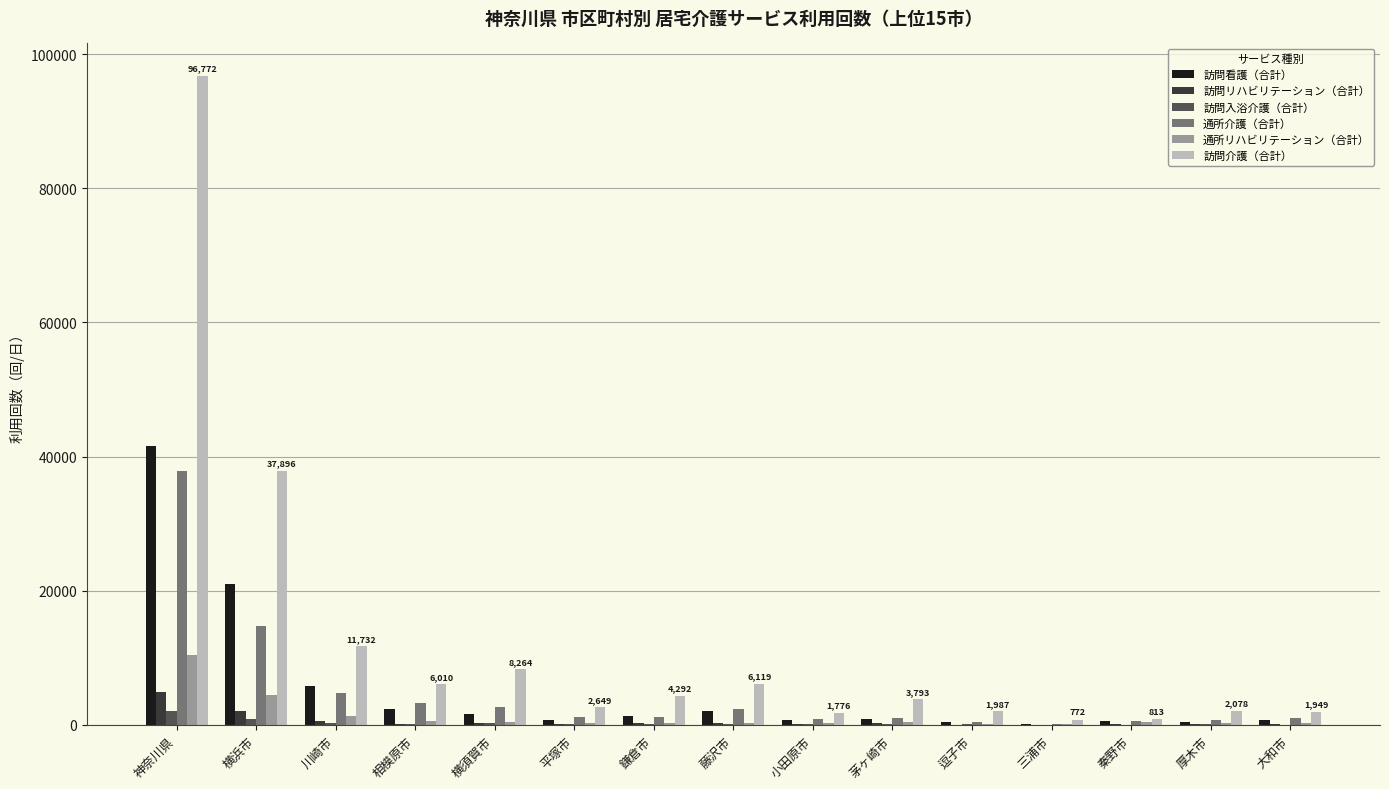

What is the sum of all 訪問看護（合計） values?

80371